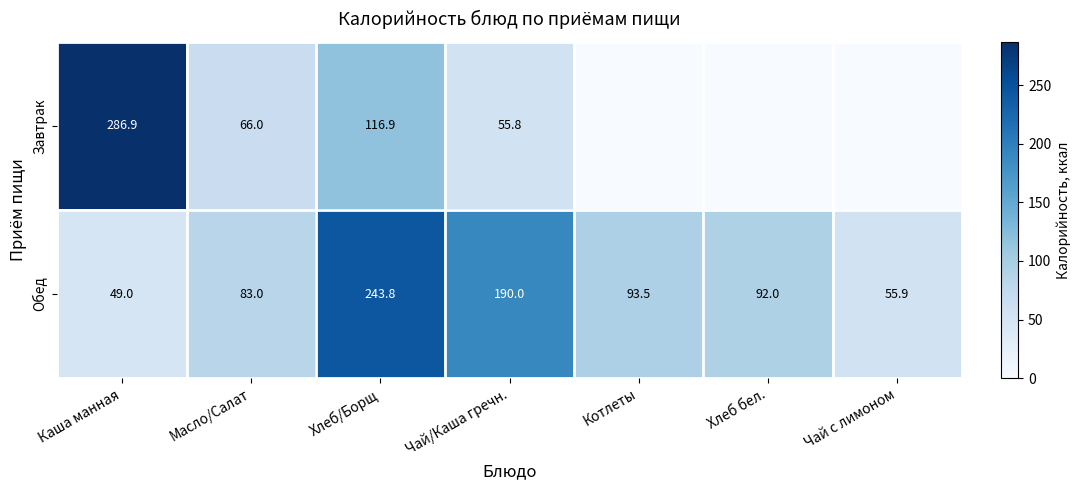

What is the maximum value for Обед?

243.8